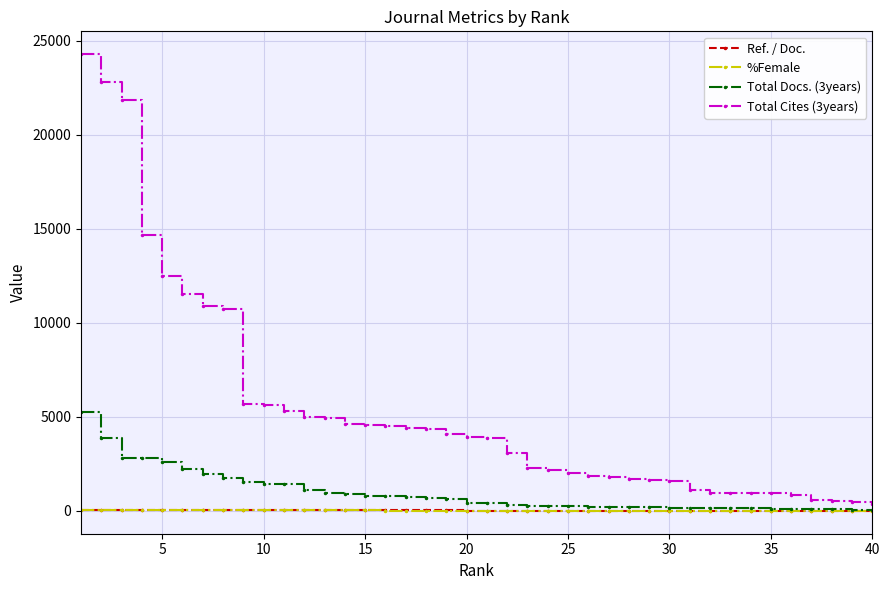

Count the number of data series in this chart.

4